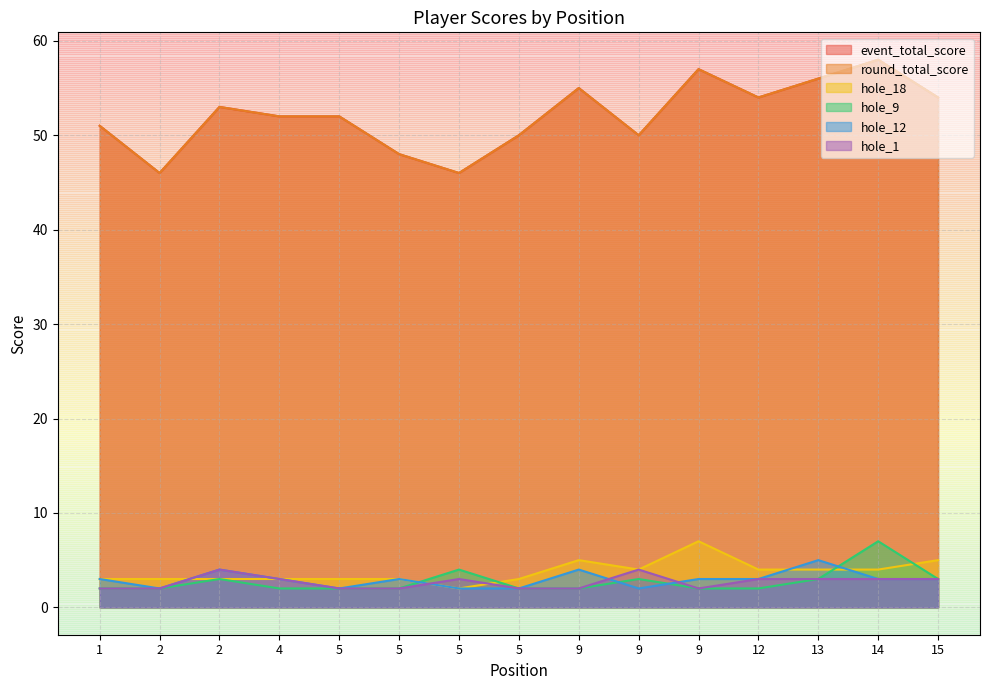

What is the value of the hole_18 point at the 15th from the left?

5